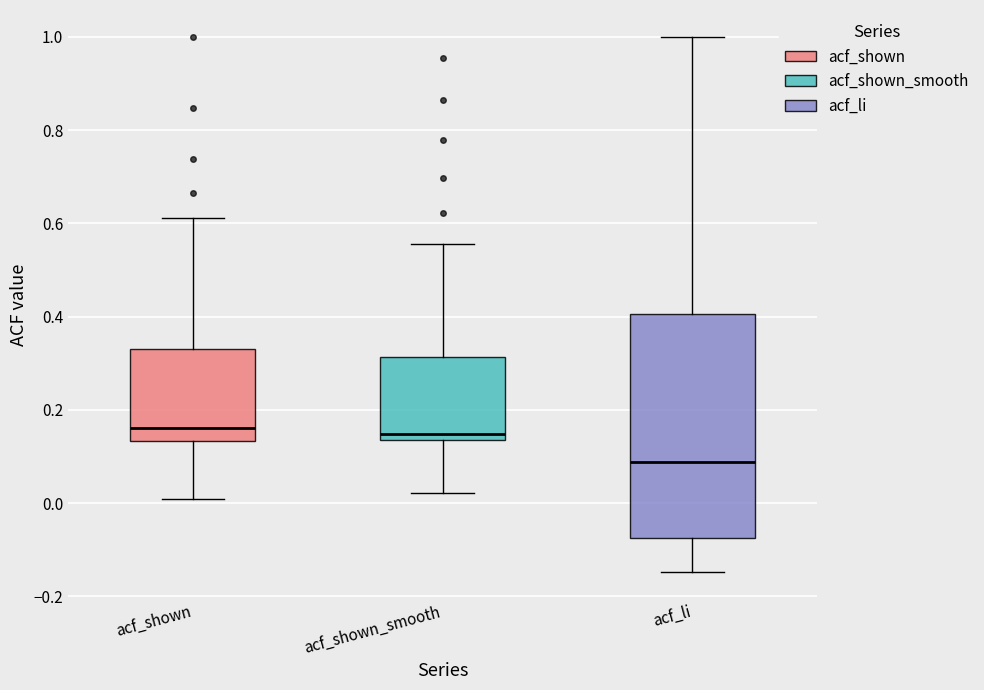

Reading left to right, transcribe this box plot: for each box, give where its median line is, the range the box spans, and where its two whiskers end, as read against the y-axis. The values are not printed on the chart, so give them approximately, as read against the axis.

acf_shown: median 0.16, box 0.14 to 0.34, whiskers 0.00 to 0.62
acf_shown_smooth: median 0.14 (just above the box's lower edge), box 0.14 to 0.32, whiskers 0.02 to 0.56
acf_li: median 0.08, box -0.08 to 0.40, whiskers -0.14 to 1.00